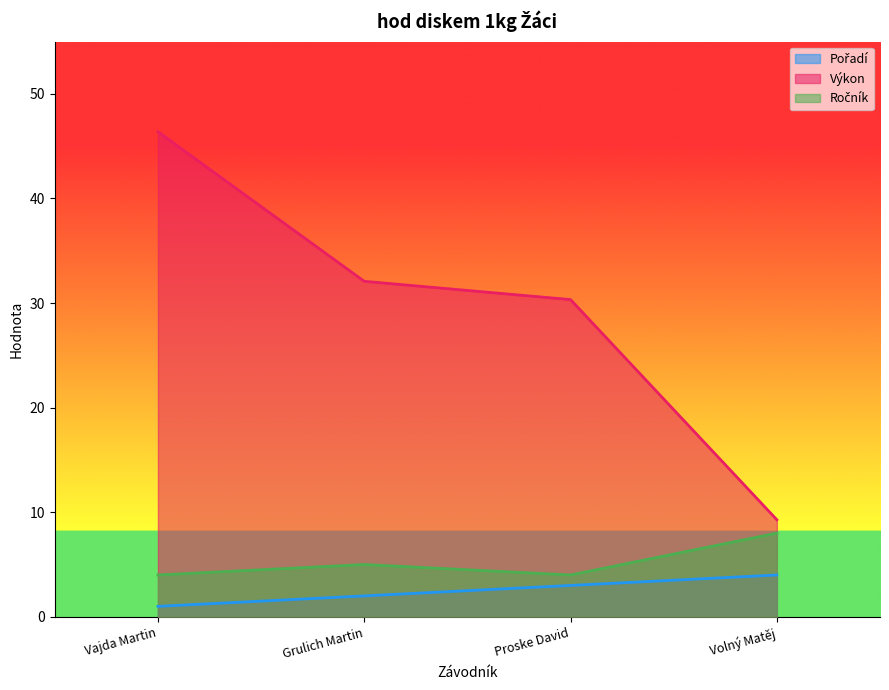

Between Vajda Martin and Volný Matěj, which series saw the biggest shift?

Výkon